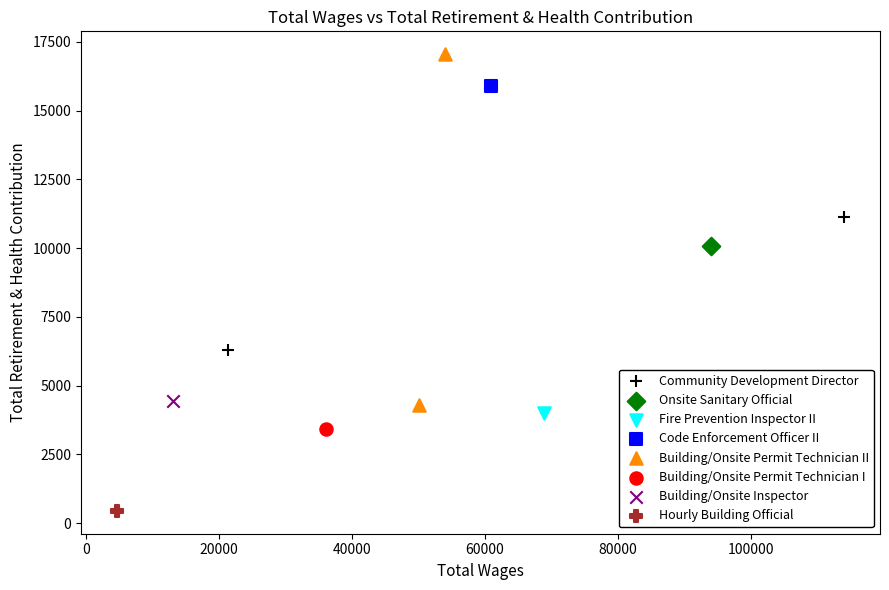

What are all the series names shown in the legend?

Community Development Director, Onsite Sanitary Official, Fire Prevention Inspector II, Code Enforcement Officer II, Building/Onsite Permit Technician II, Building/Onsite Permit Technician I, Building/Onsite Inspector, Hourly Building Official